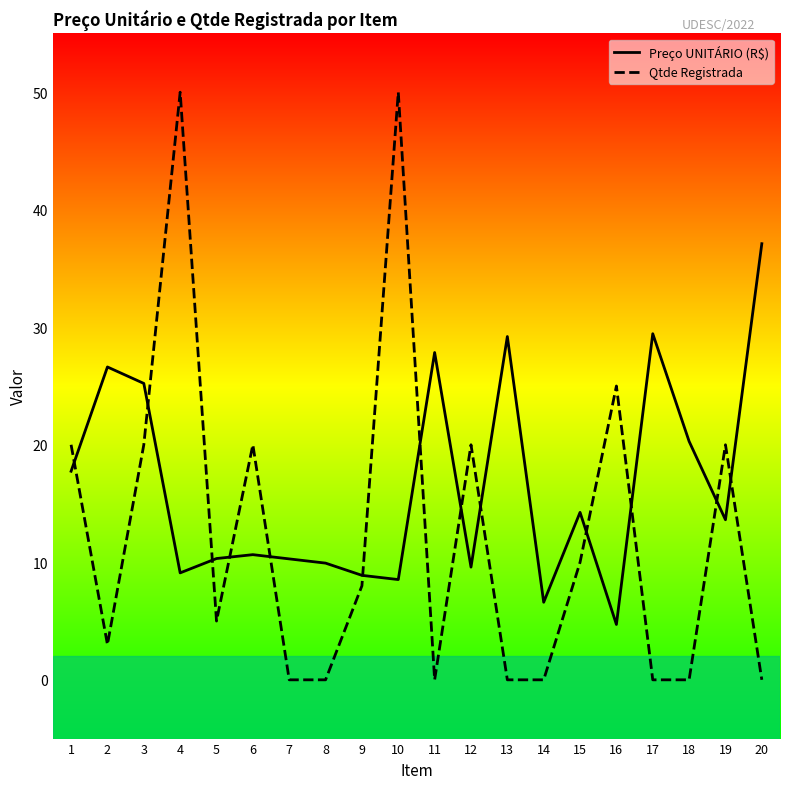

After their last crossing, which series has the higher values: Qtde Registrada or Preço UNITÁRIO (R$)?

Preço UNITÁRIO (R$)